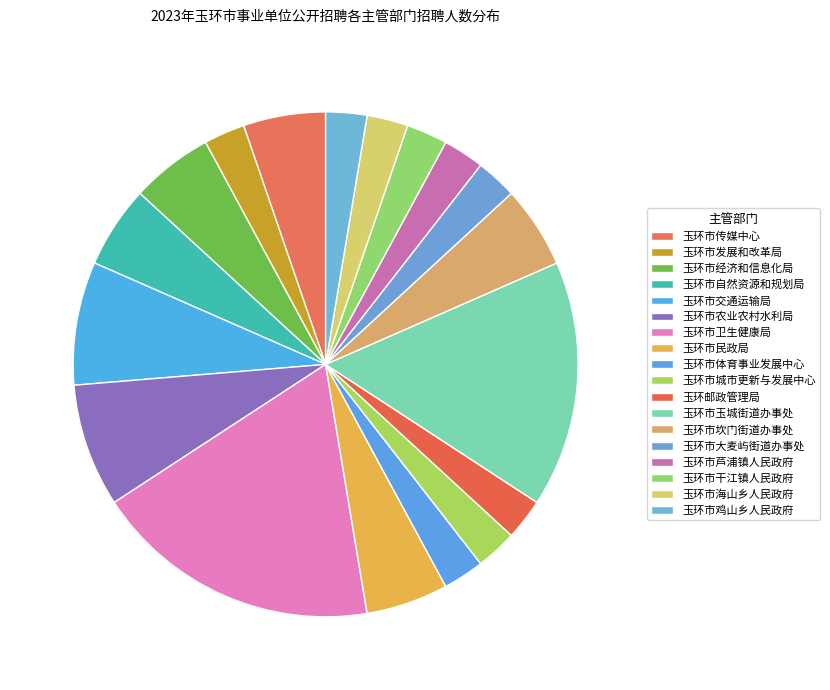

Does 玉环市农业农村水利局 account for over 50% of the chart?

No